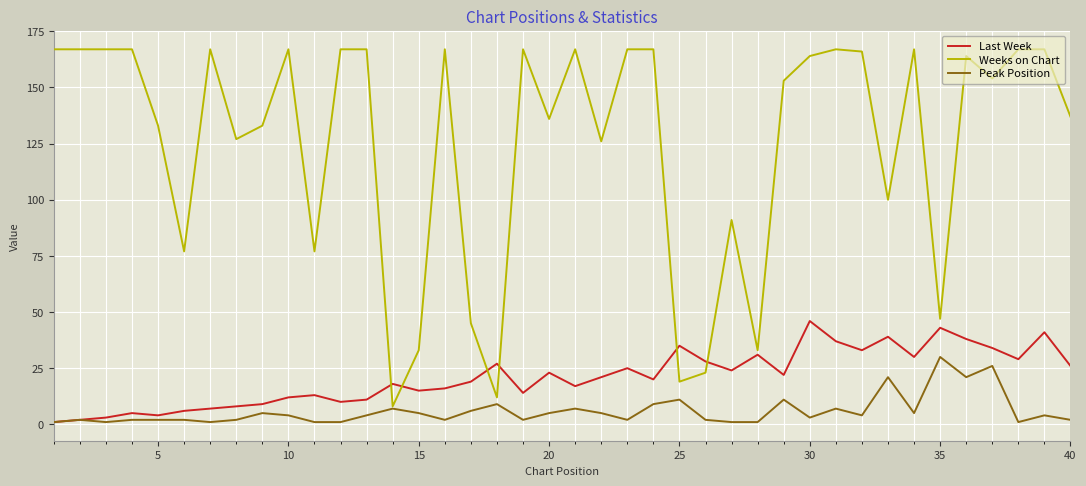

What is the minimum value shown in the chart?

1